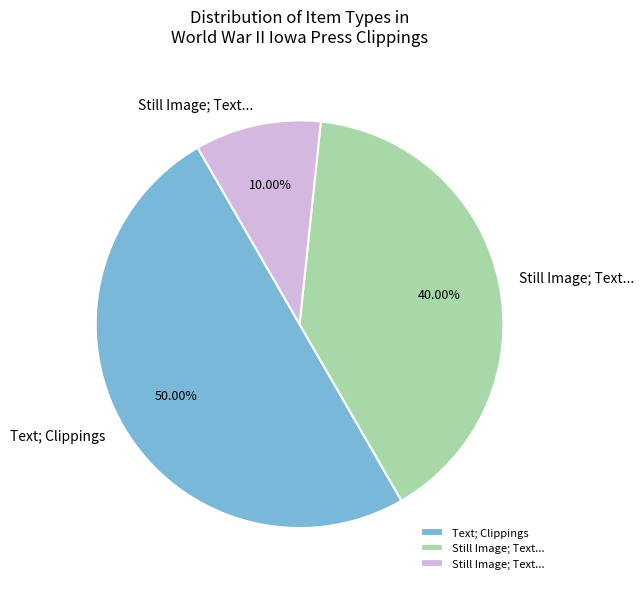

How many segments does this pie chart have?

3